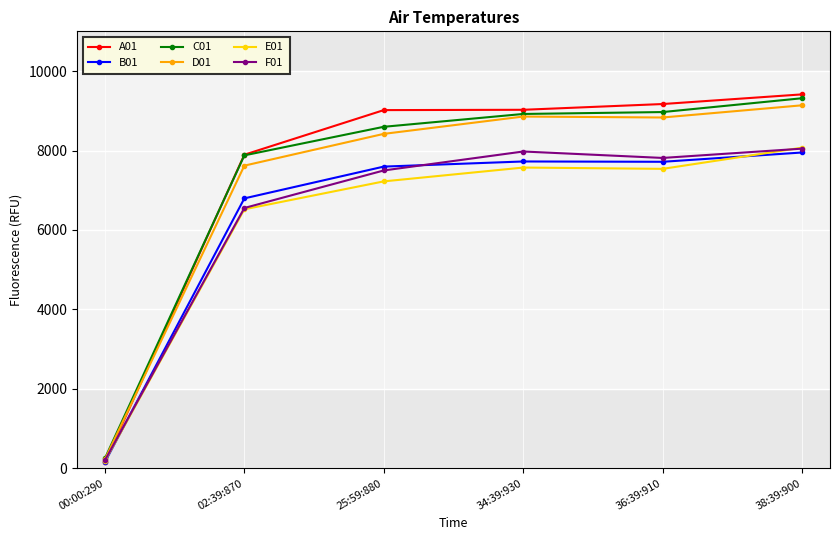

What is the difference between the maximum and minimum values in the F01 series?

7845